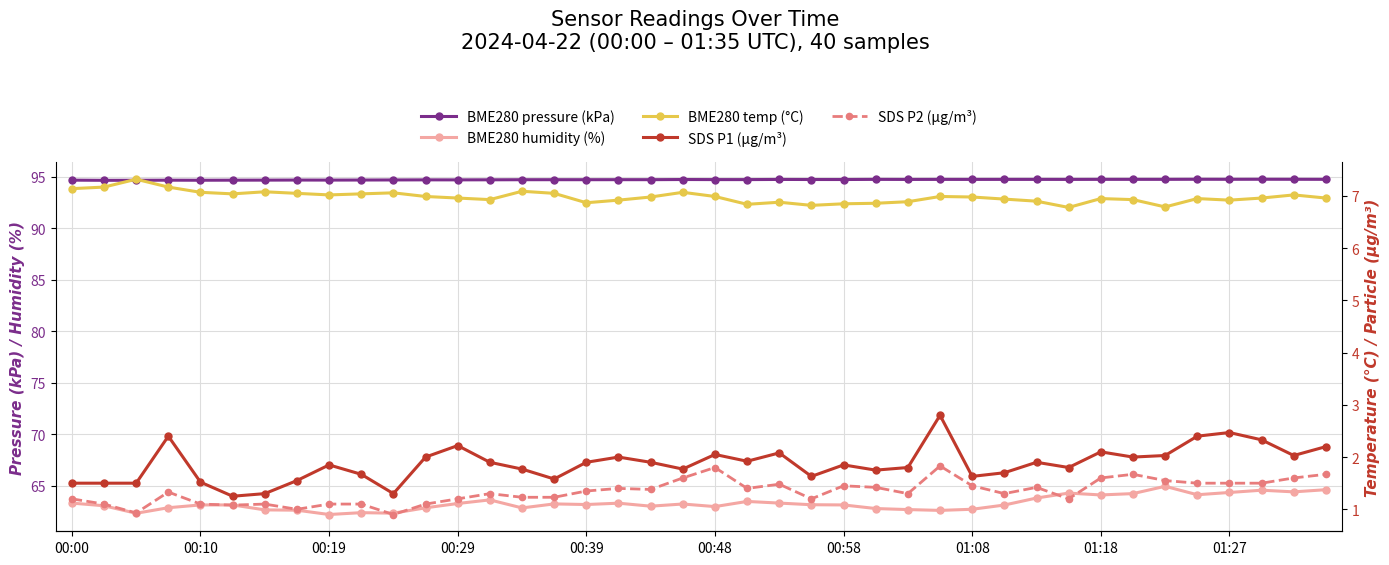

Which series has the largest range (max minus min)?

BME280 humidity (%)